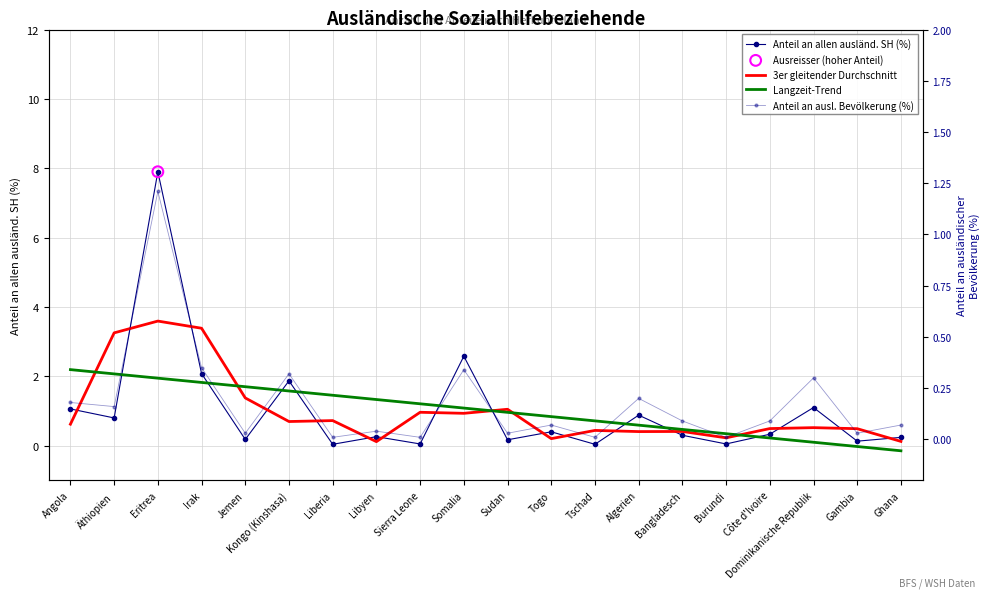

Which series has the largest Y range (max minus min)?

Anteil an allen ausländ. SH (%)